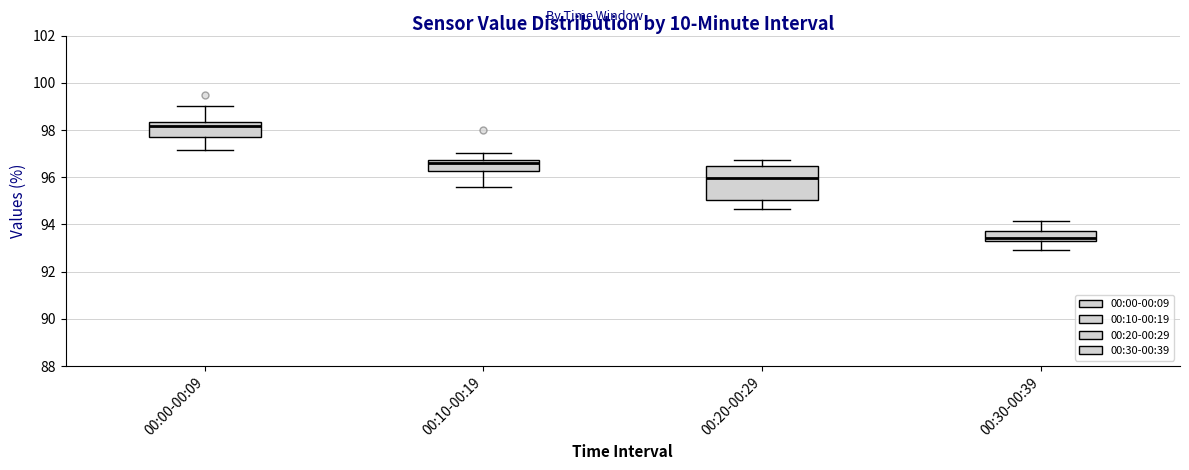

Where does the median line of the box for 00:20-00:29 sit on the y-axis? The values are not printed on the chart, so give them approximately, as read against the axis.

96.0